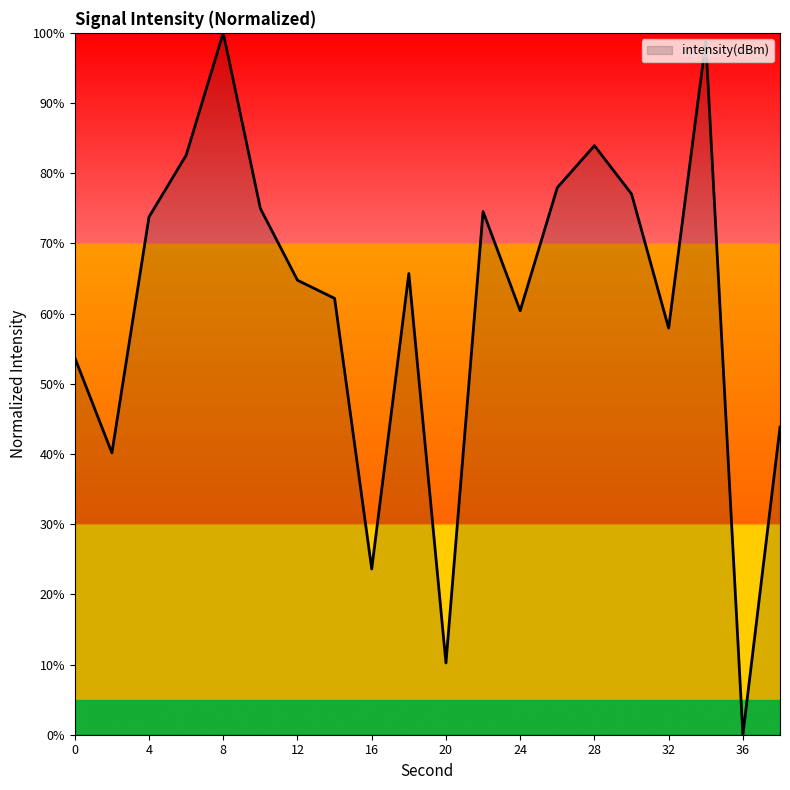

What is the difference between the maximum and minimum values?

100.0